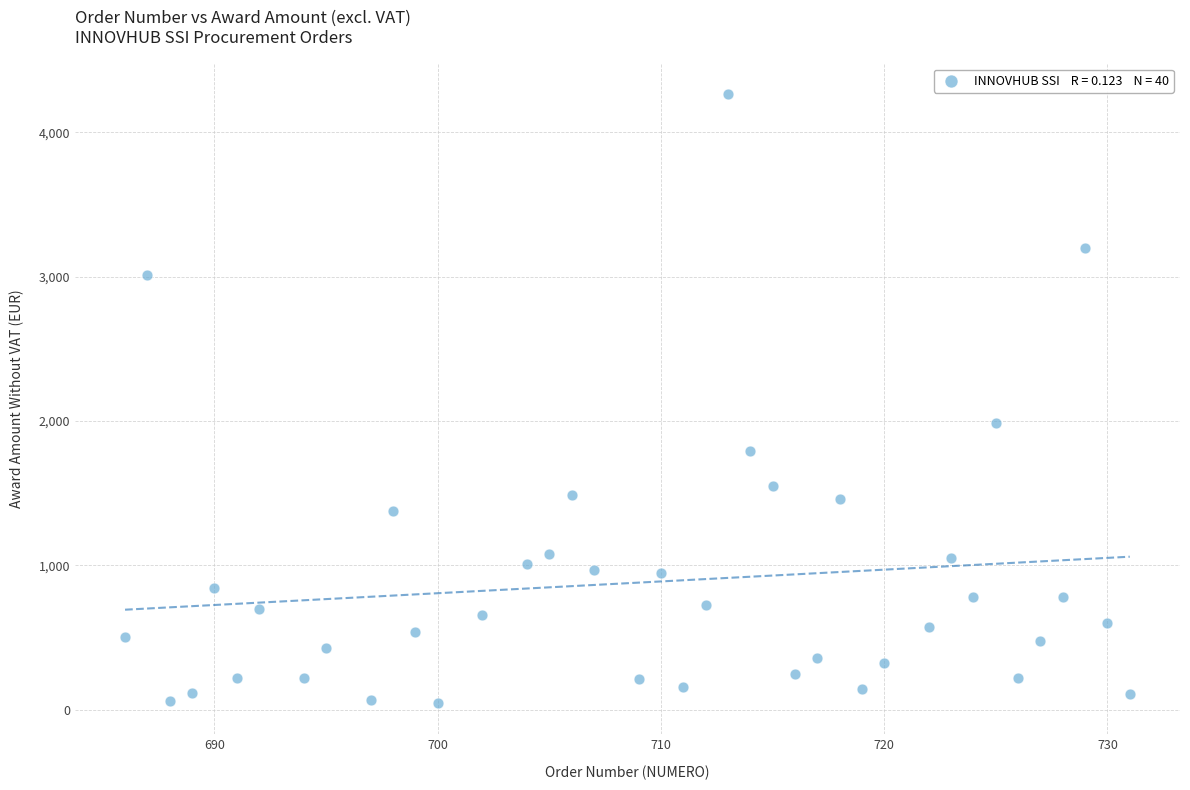

What is the range of Y values (max minus min)?

4222.5